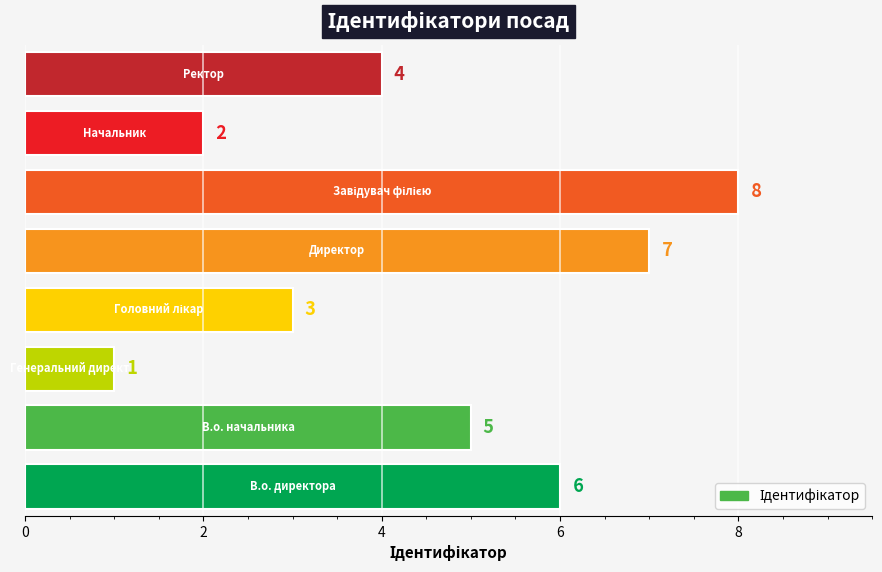

Count the values in the range 3 to 7.

5